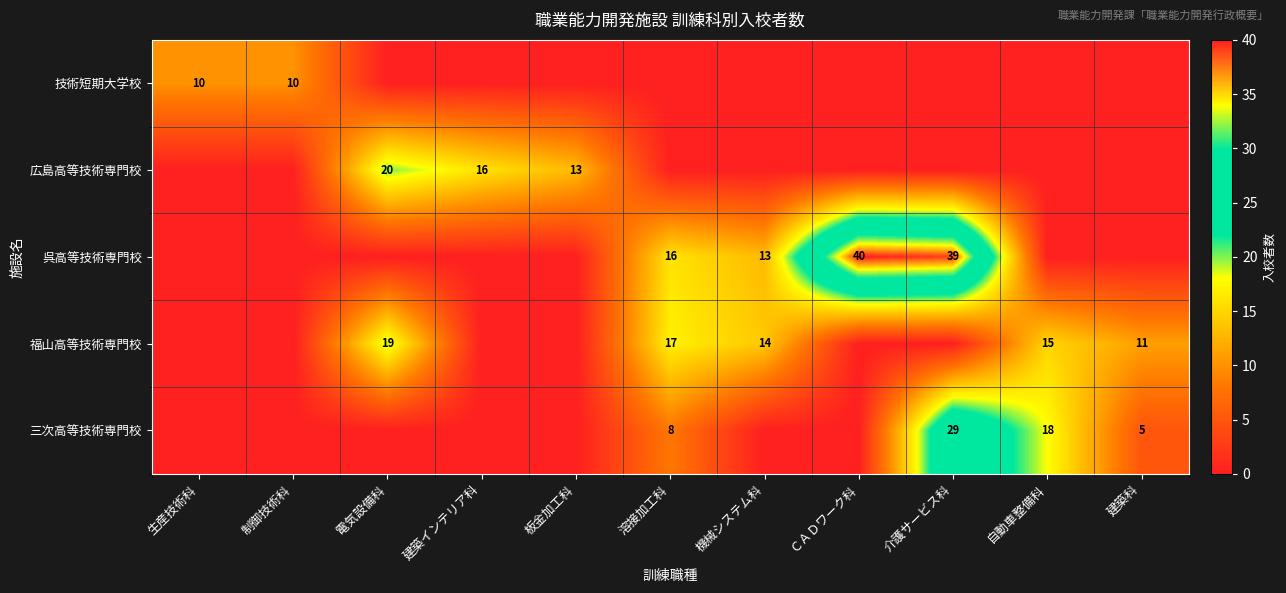

How many data points does each series have?

11